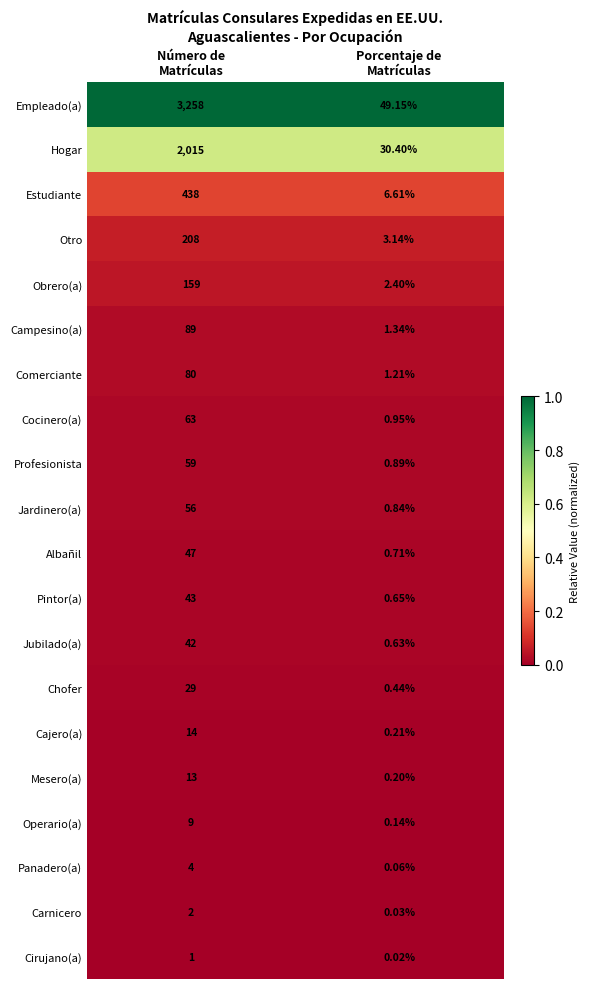

Which series has the largest total across all categories?

Empleado(a)